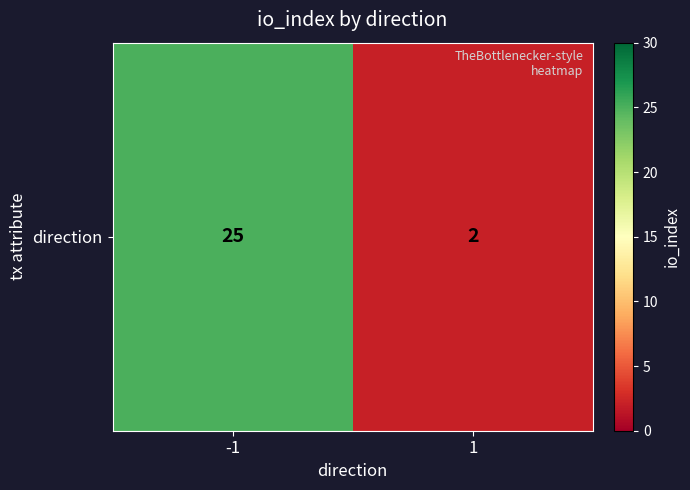

How many values are between 2 and 25?

2